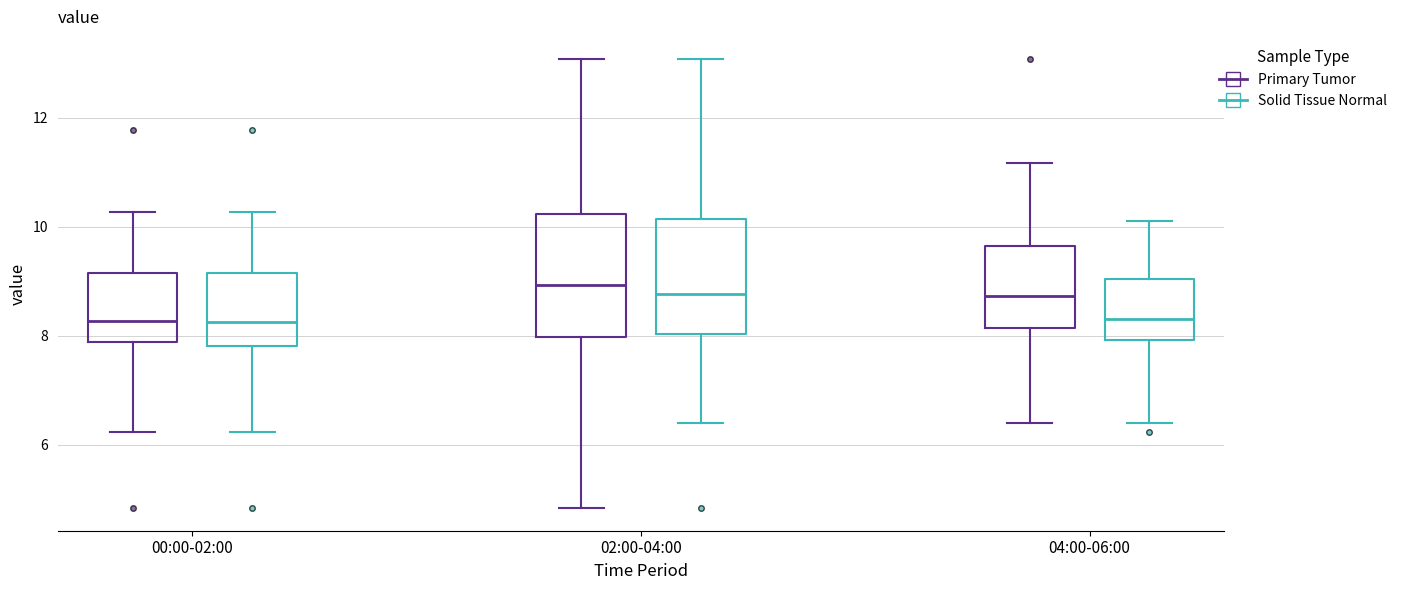

Where does the median line of the box for 00:00-02:00 (Solid Tissue Normal) sit on the y-axis? The values are not printed on the chart, so give them approximately, as read against the axis.

8.2